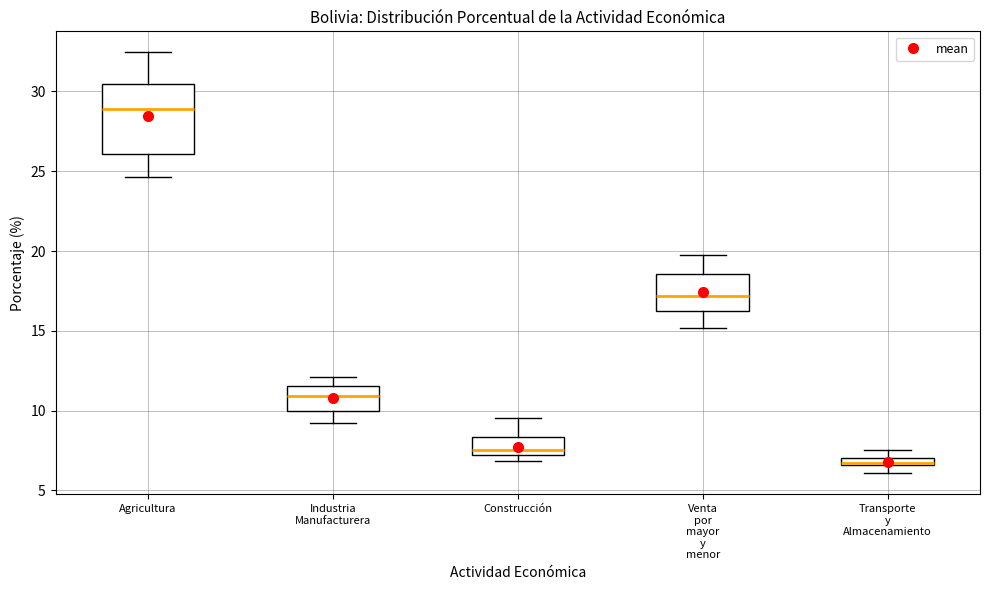

Where is the upper edge of the box for Venta por mayor y menor on the y-axis? The values are not printed on the chart, so give them approximately, as read against the axis.

18.5